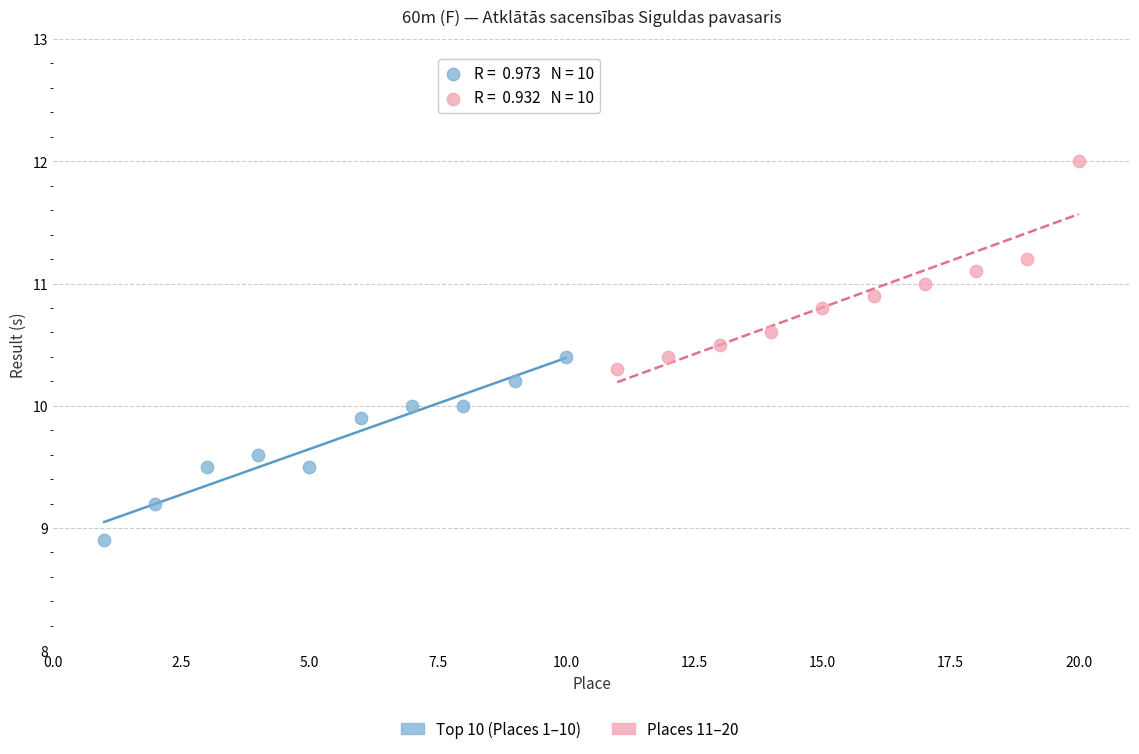

Which series reaches the maximum Y coordinate?

Places 11–20